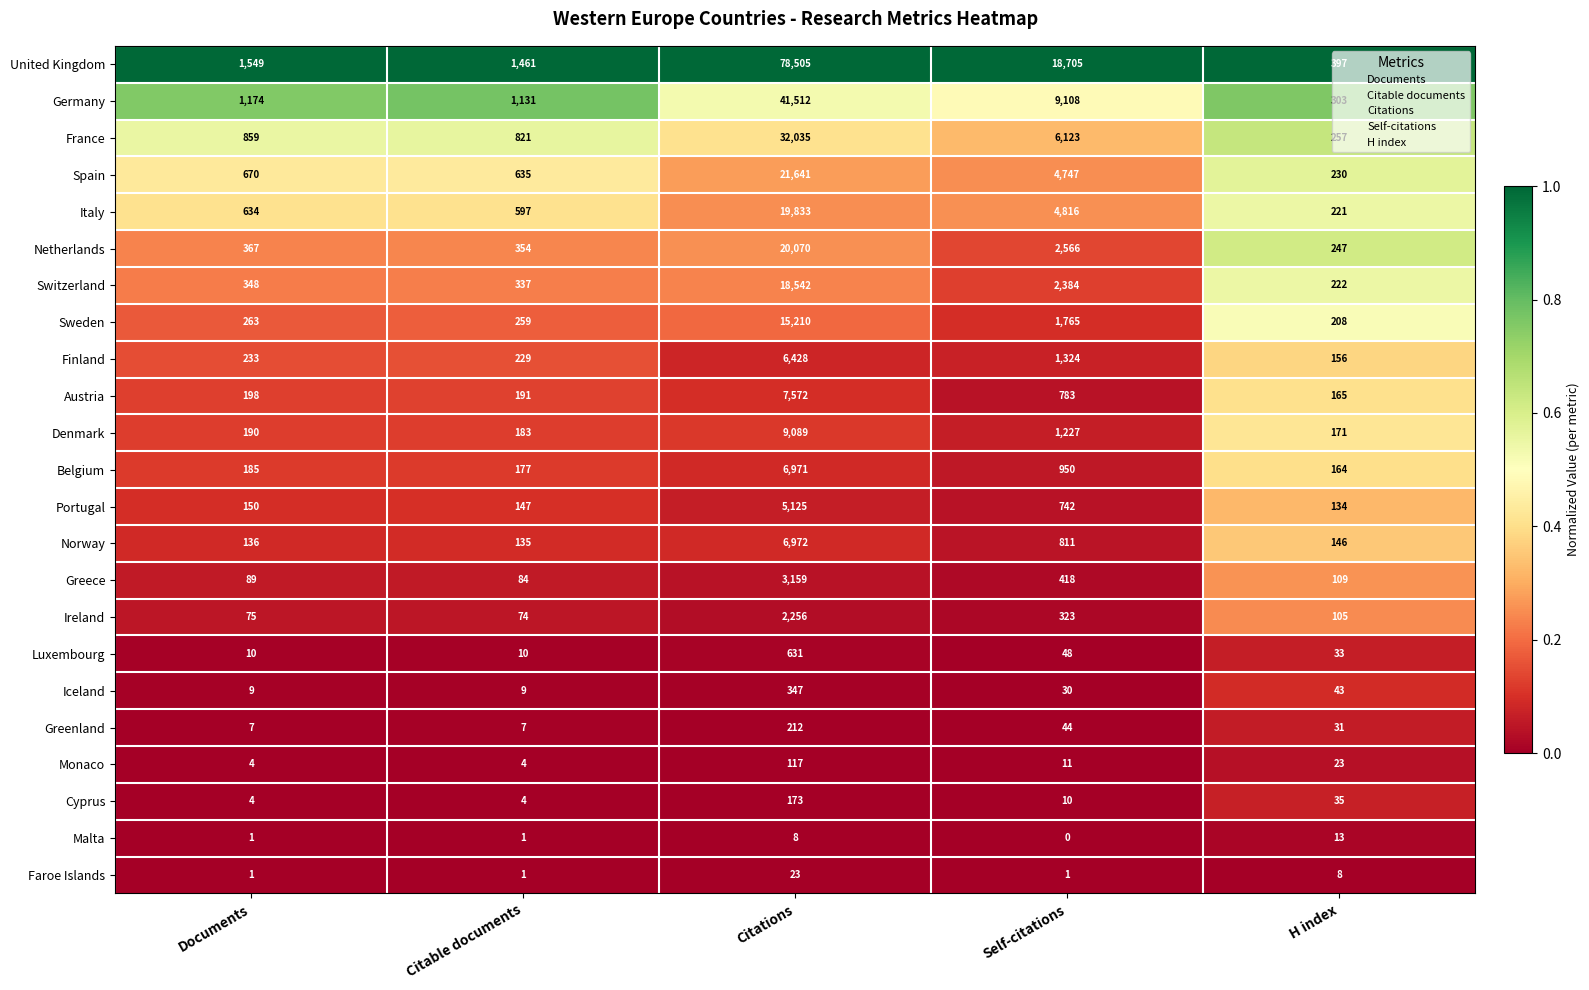

Rank the series by their maximum value, from highest to lowest.

United Kingdom, Germany, France, Spain, Netherlands, Italy, Switzerland, Sweden, Denmark, Austria, Norway, Belgium, Finland, Portugal, Greece, Ireland, Luxembourg, Iceland, Greenland, Cyprus, Monaco, Faroe Islands, Malta